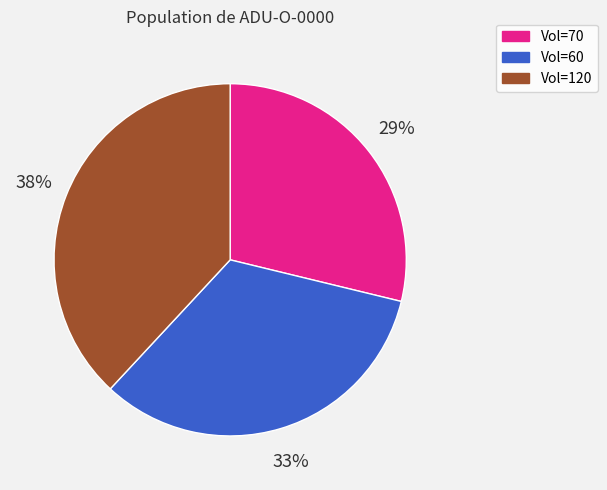

Is there any slice that represents more than half of the pie?

No